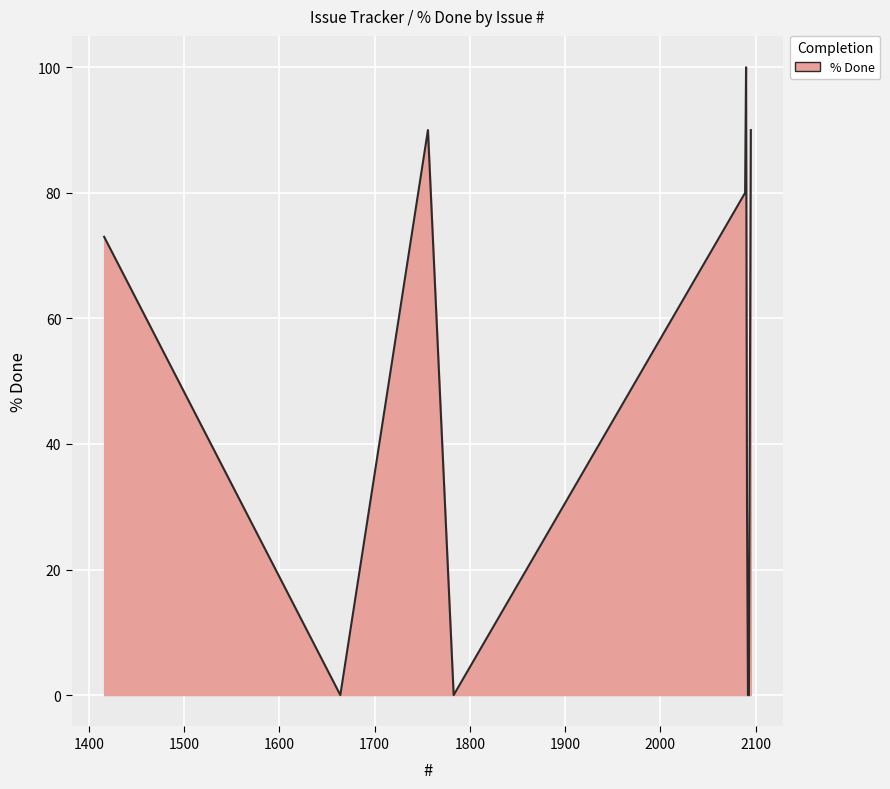

What is the maximum value shown in the chart?

100